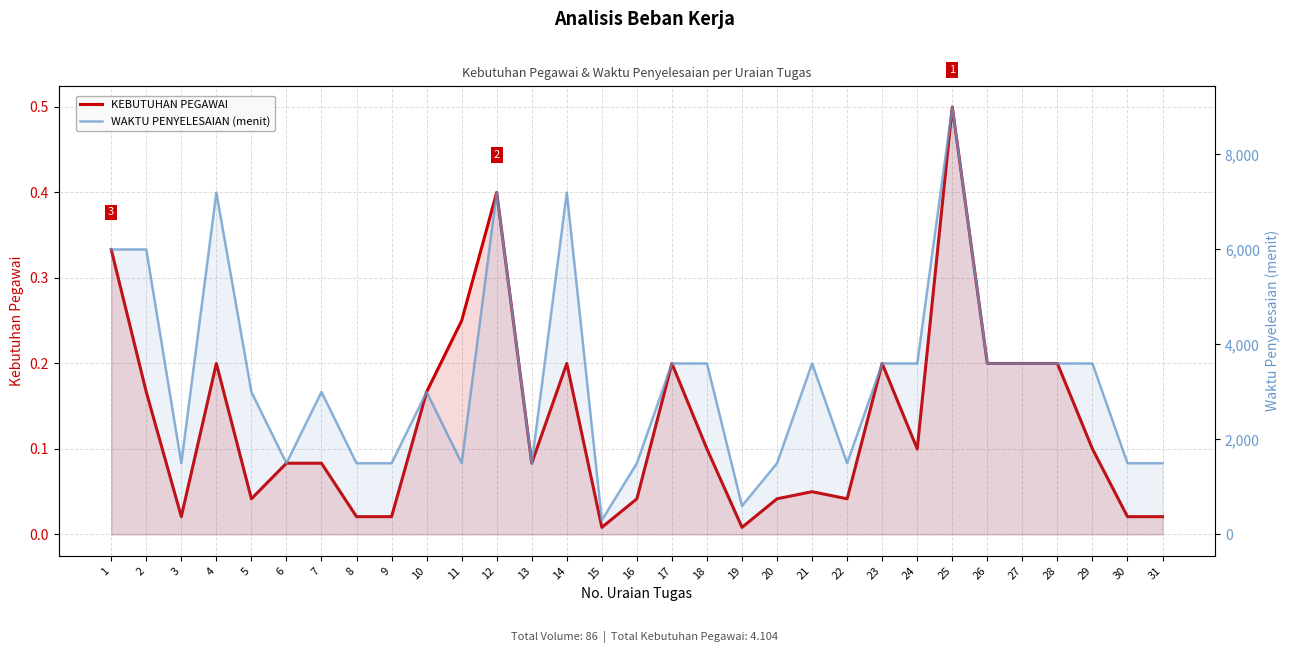

Rank the series by their average value, from highest to lowest.

WAKTU PENYELESAIAN (menit), KEBUTUHAN PEGAWAI